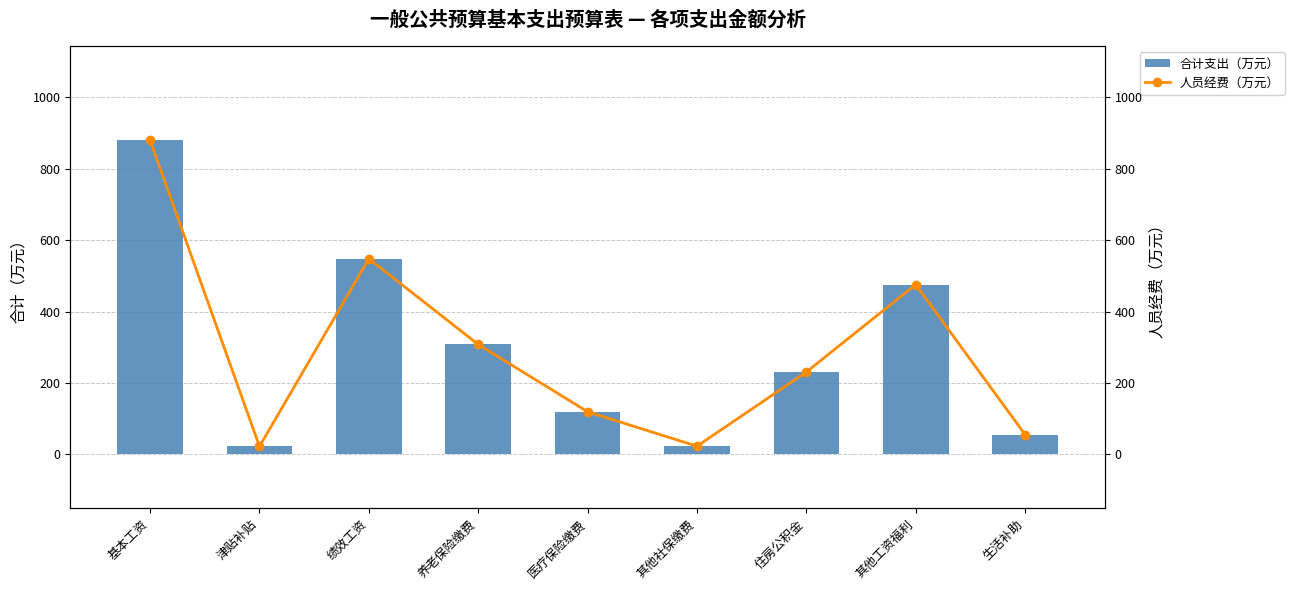

What is the label of the 2nd bar from the right?

其他工资福利